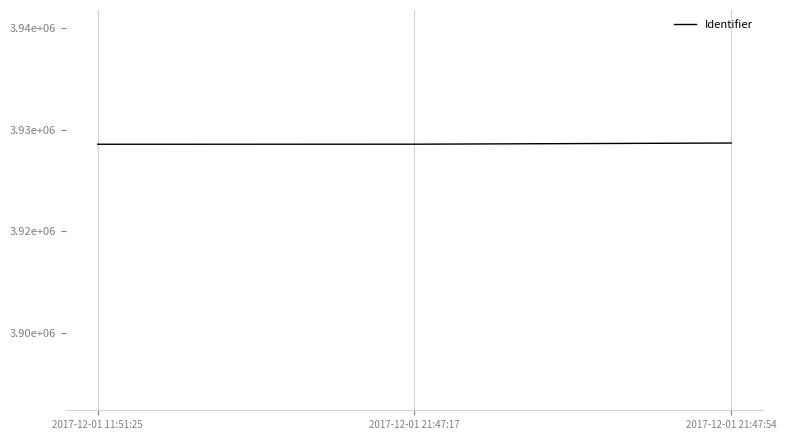

Where does the data first go above 3927844?

2017-12-01 21:47:54